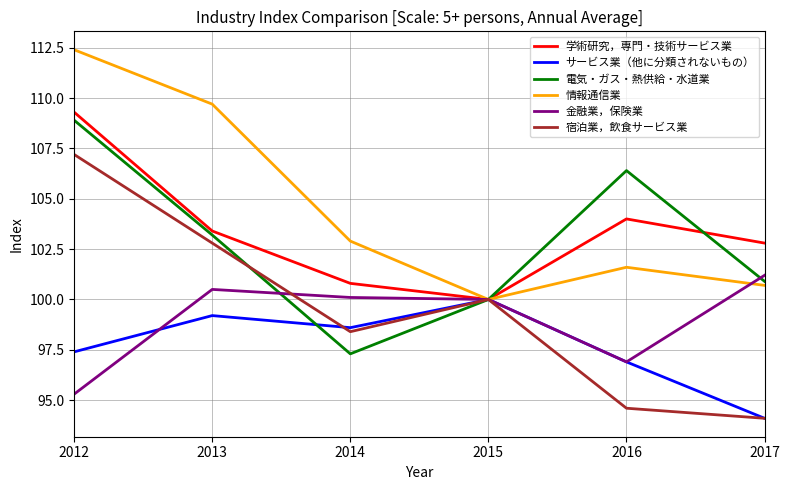

Which series changed the most between 2014 and 2016?

電気・ガス・熱供給・水道業